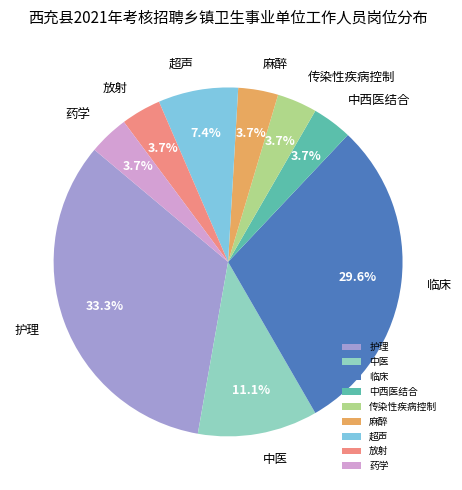

Count the number of slices in the pie.

9